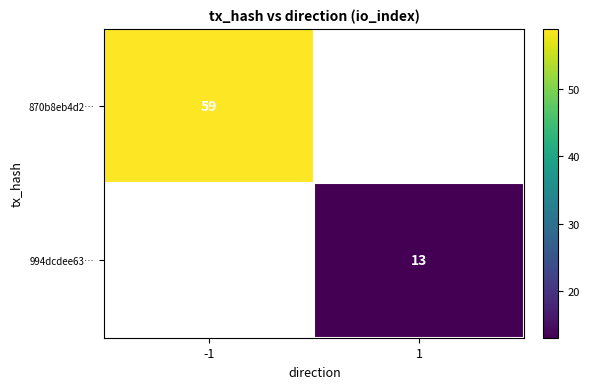

Is it true that 994dcdee63… equals 13 at 1?

True